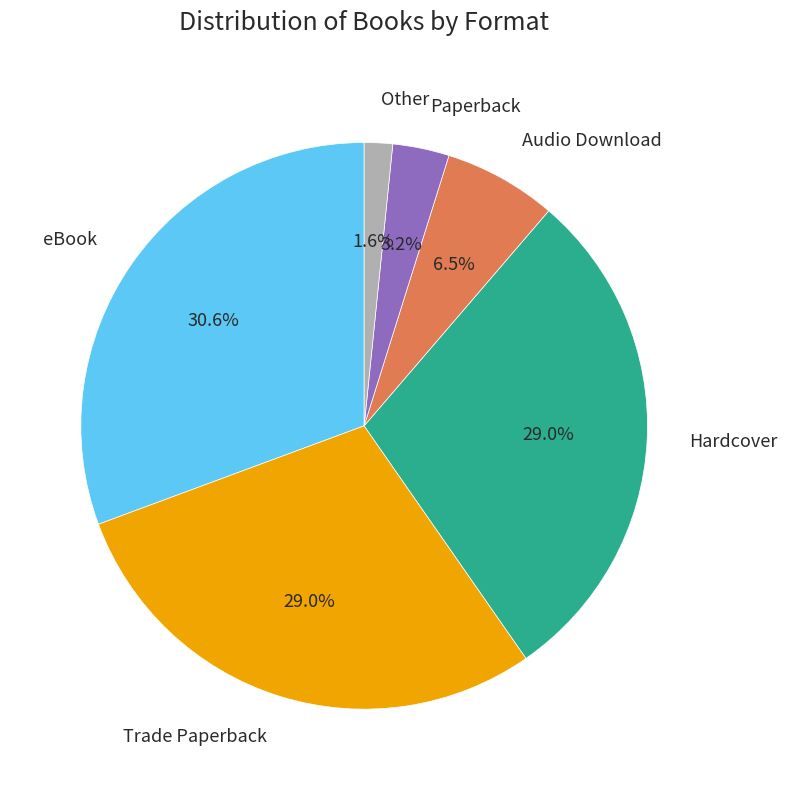

Is there any slice that represents more than half of the pie?

No